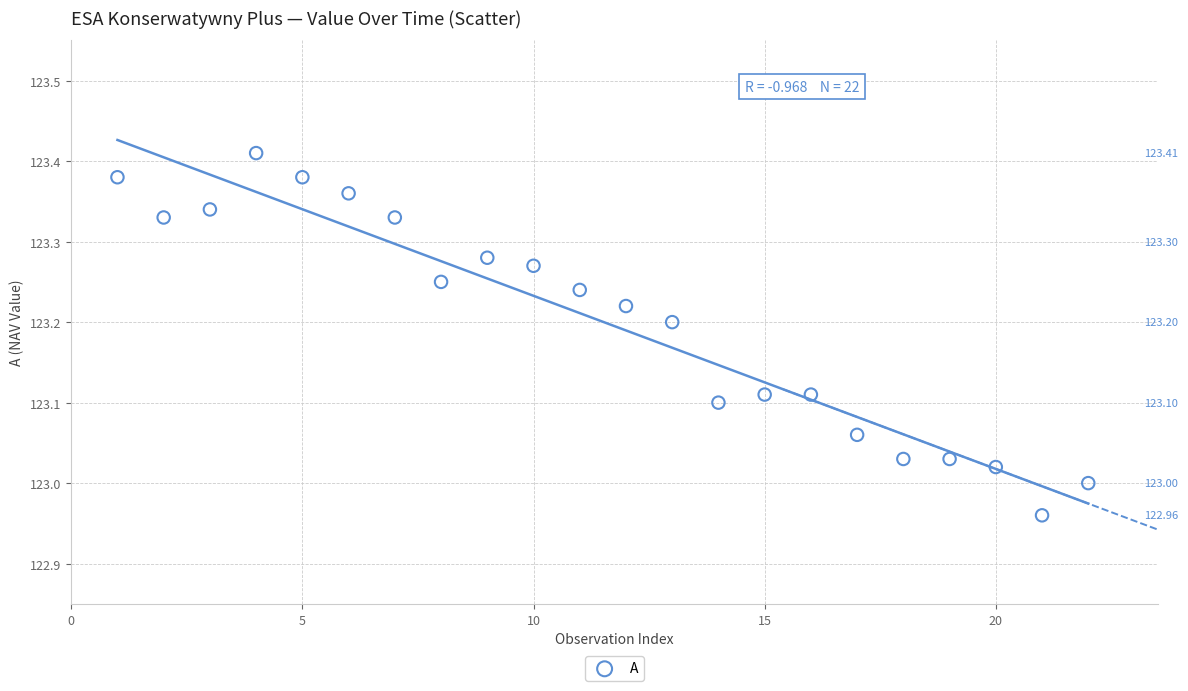

What is the range of X values (max minus min)?

21.0